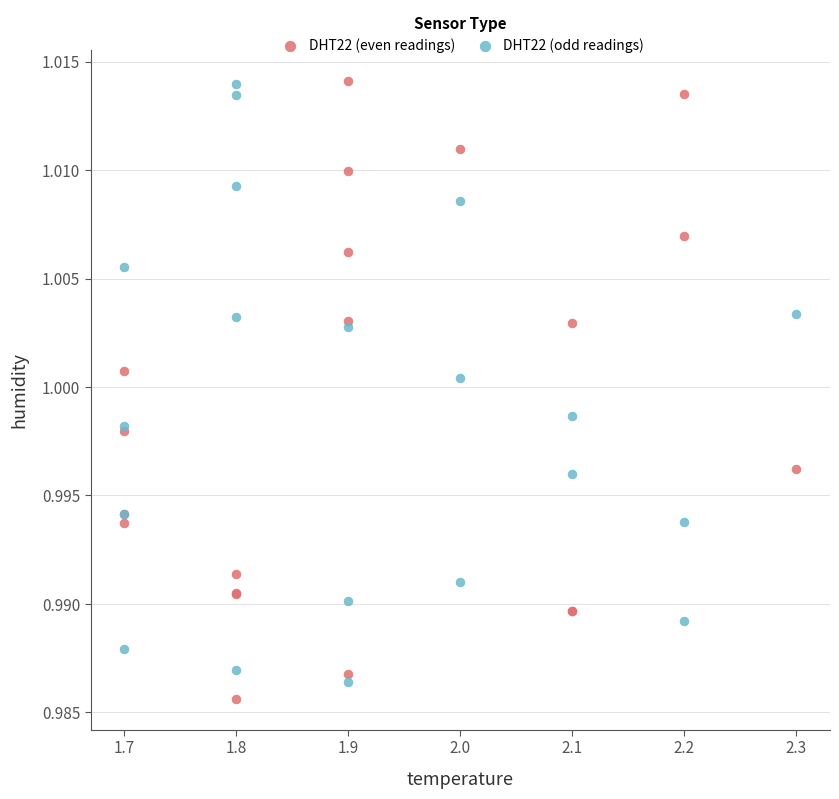

Which series has the largest Y range (max minus min)?

DHT22 (even readings)